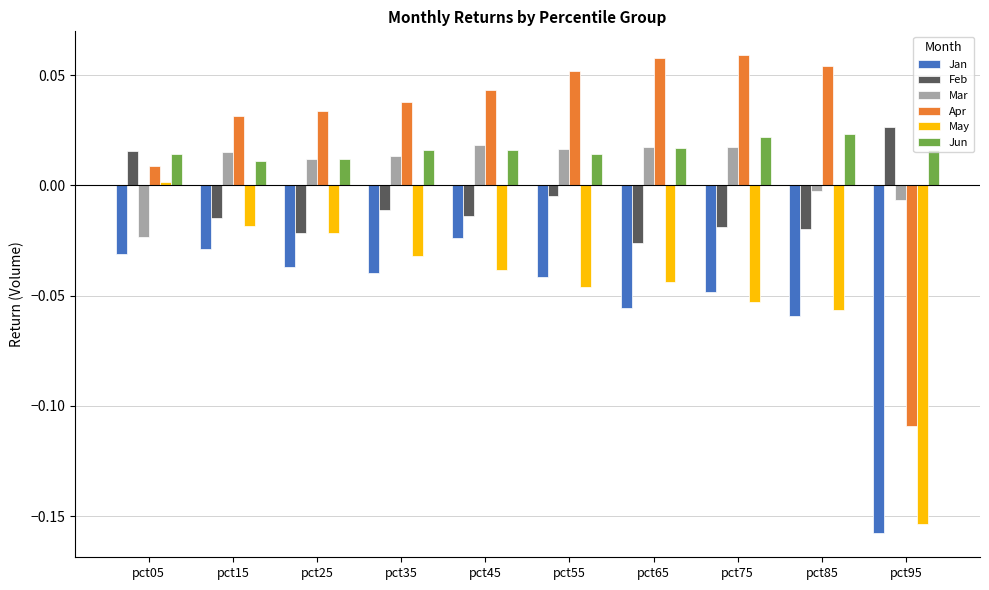

List the series in order of their peak value, lowest first.

Jan, May, Mar, Jun, Feb, Apr